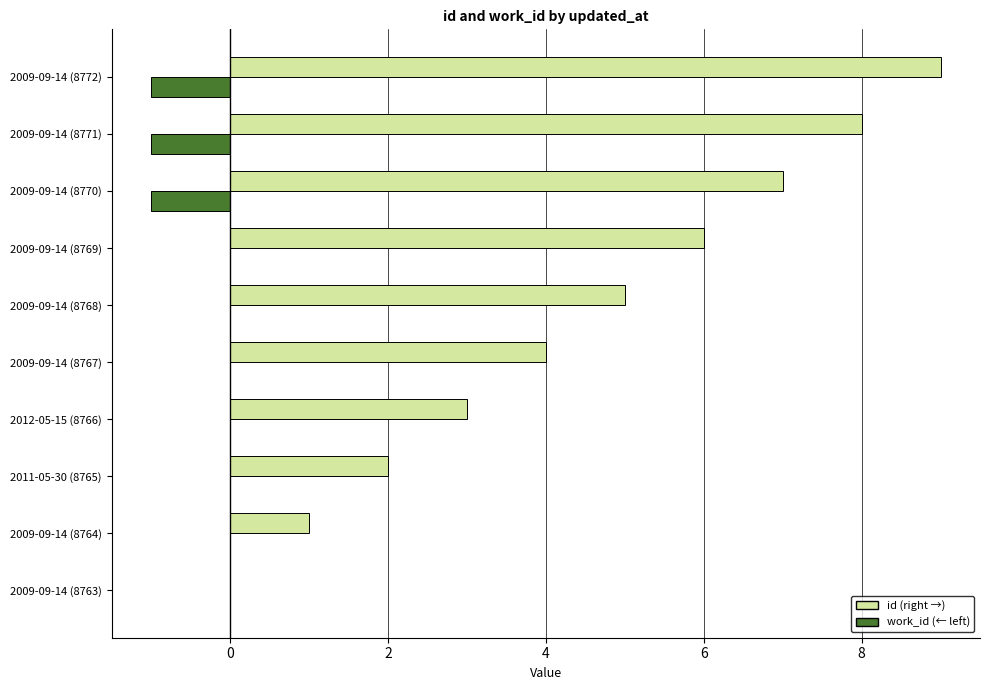

Count the number of categories in the chart.

10